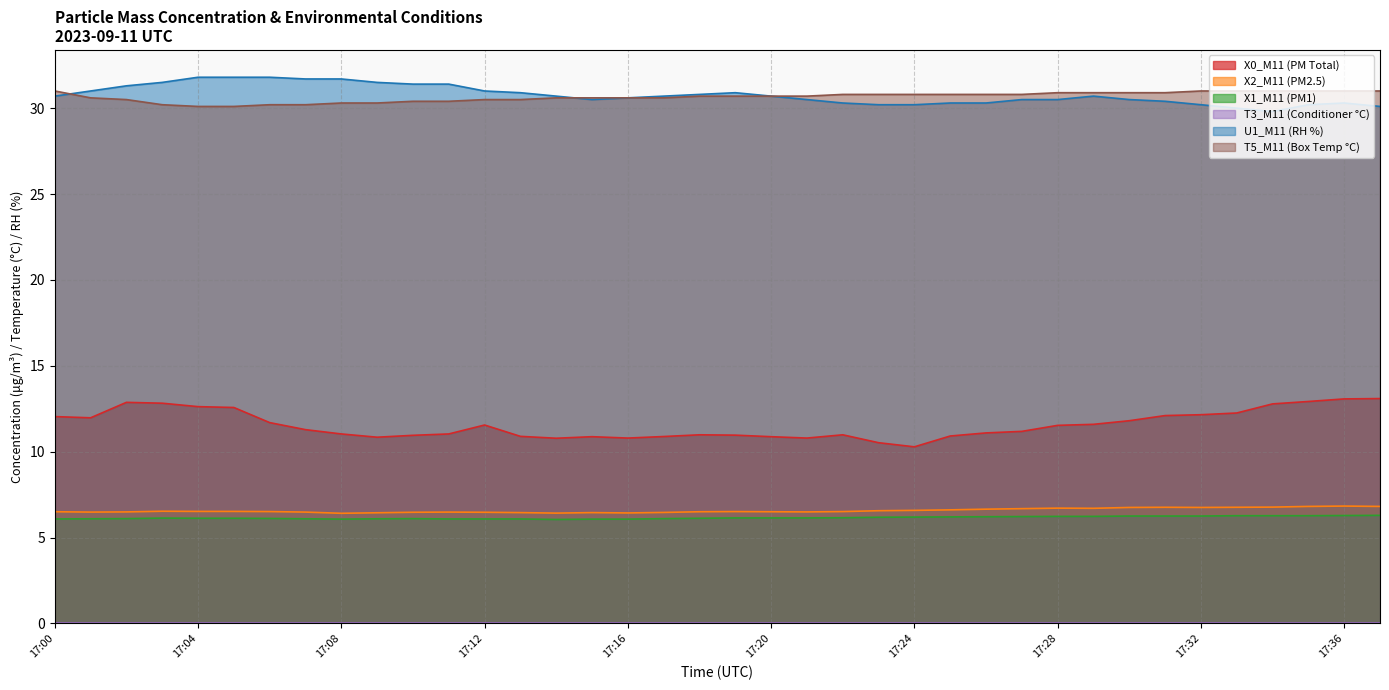

At which label does X0_M11 (PM Total) first exceed 11?

17:00